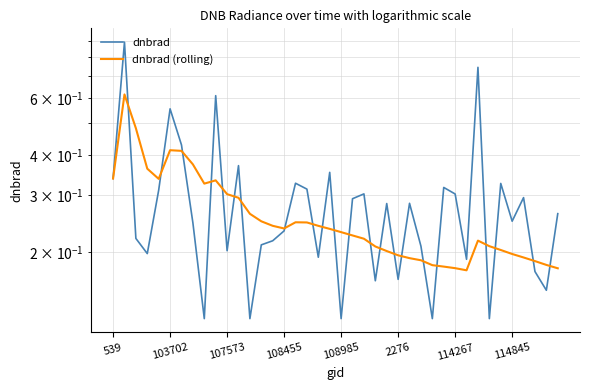

How many lines are shown in the chart?

2